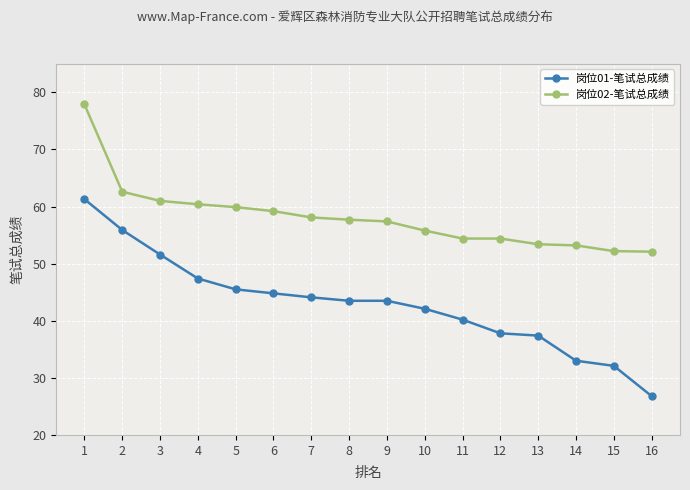

Is the value of 岗位02-笔试总成绩 at 5 greater than the value of 岗位01-笔试总成绩 at 14?

Yes